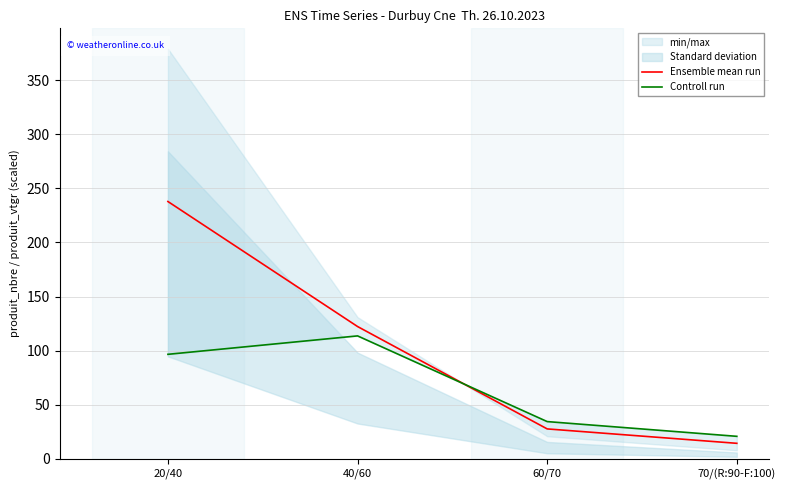

Where is Ensemble mean run nearest to the value 126?

40/60